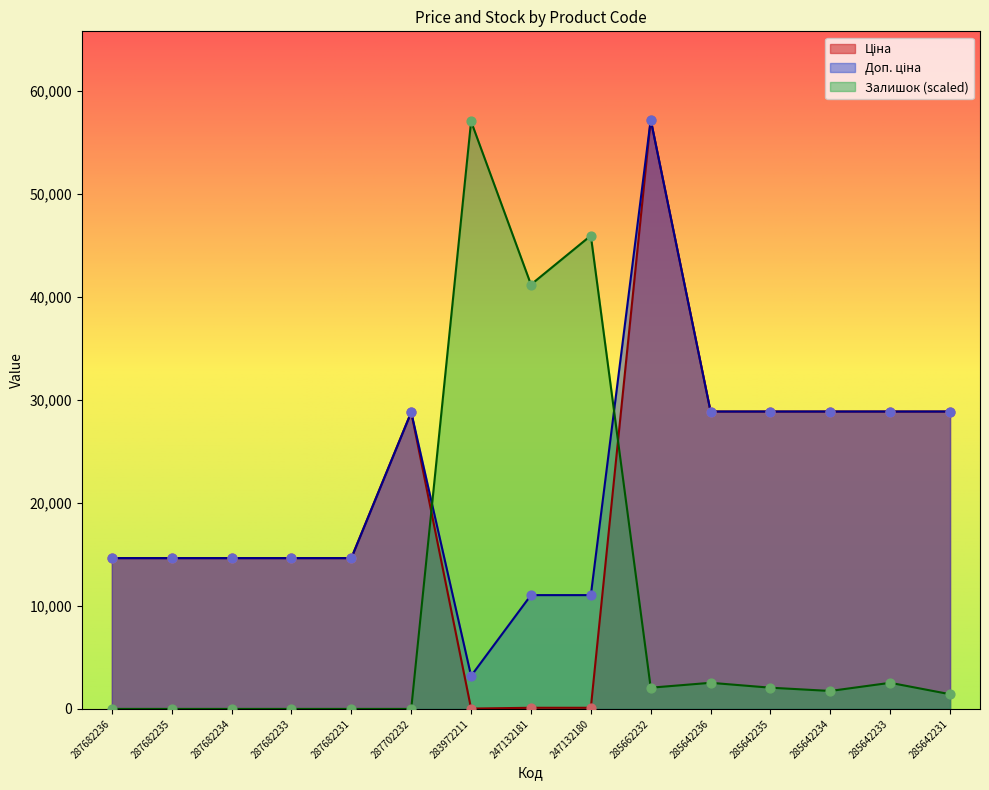

Which series has the largest total across all categories?

Доп. ціна